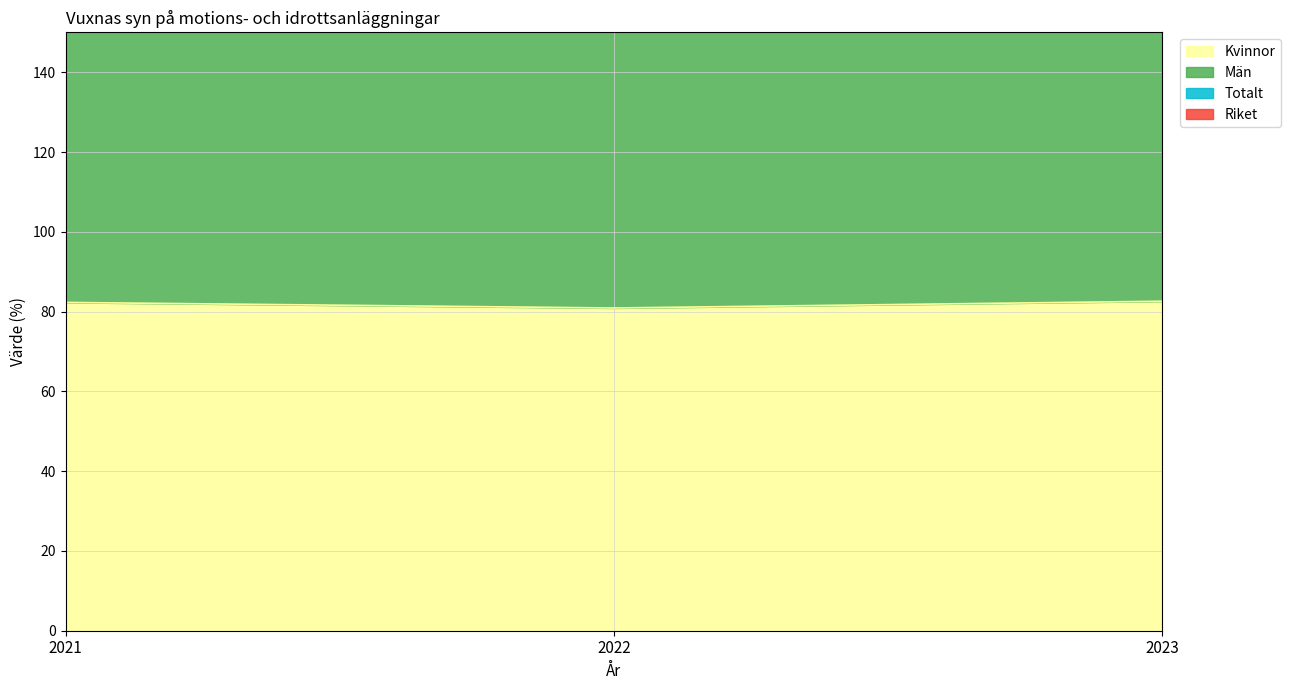

What is the greatest value displayed?

331.8